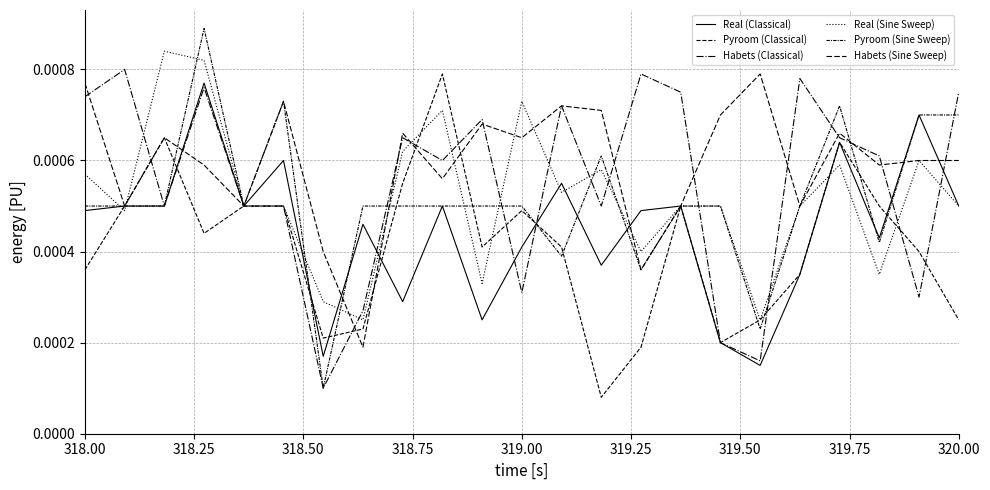

At how many categories does at least one series exceed 0?

23